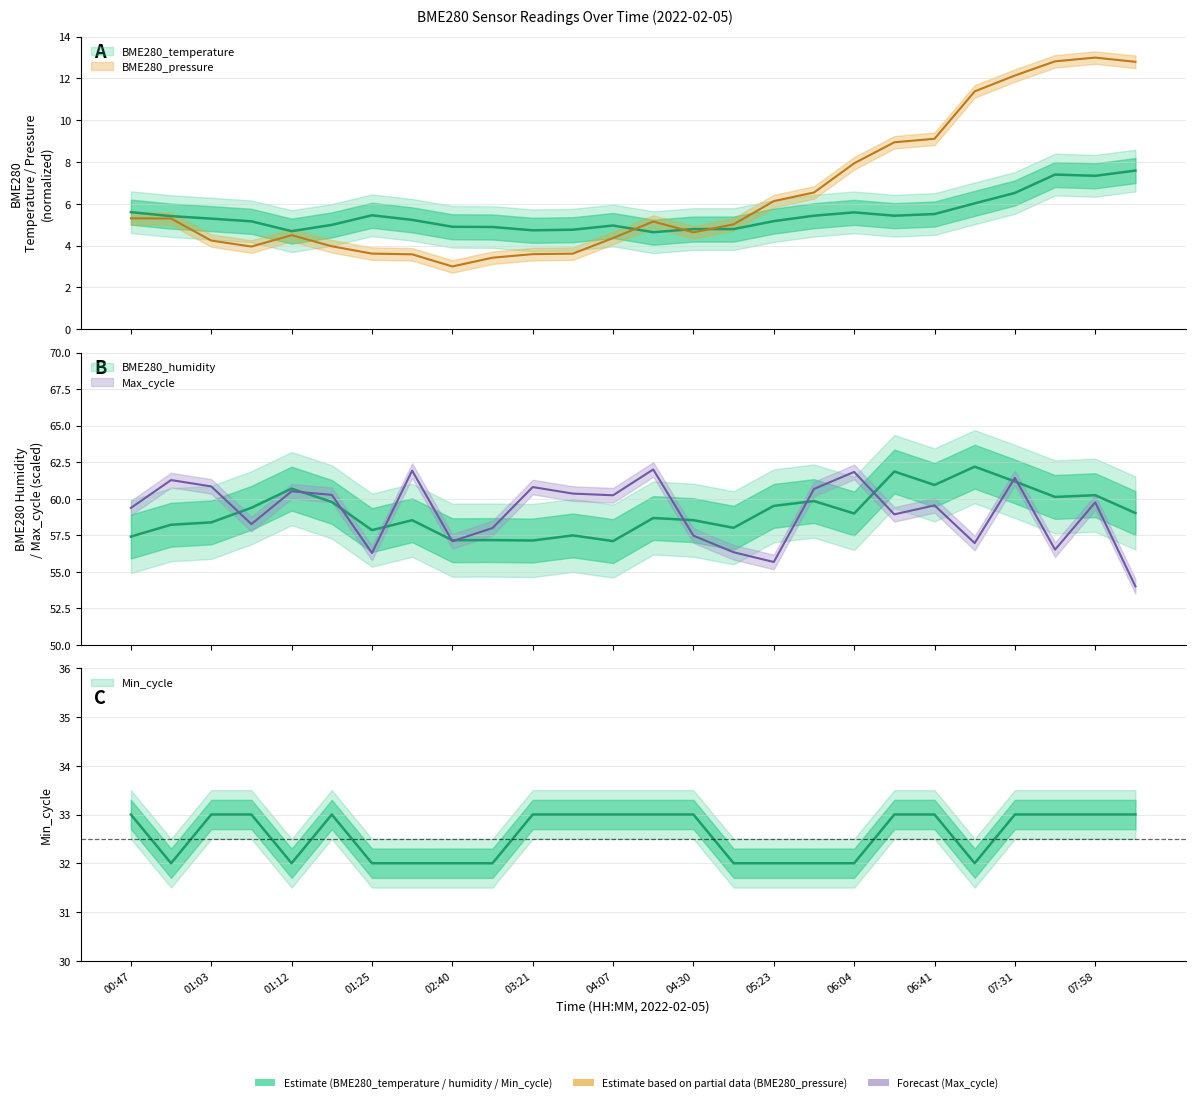

What is the sum of the BME280_humidity values at 01:03 and 02:40?

115.5